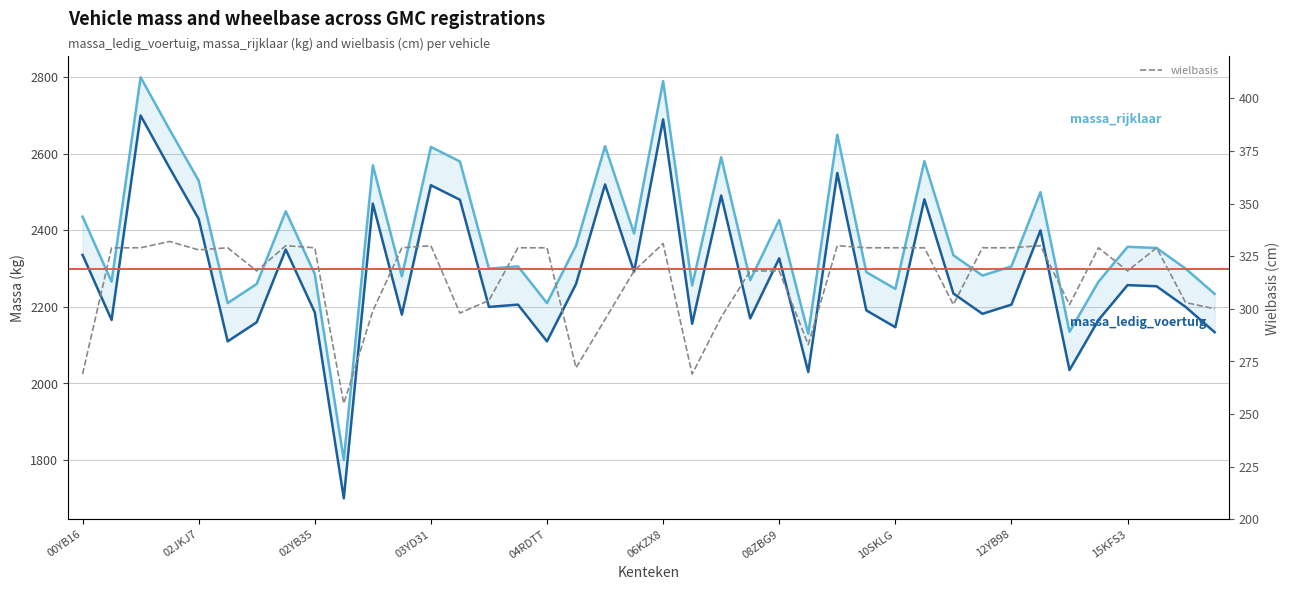

True or false: massa_rijklaar and massa_ledig_voertuig cross at least once.

False